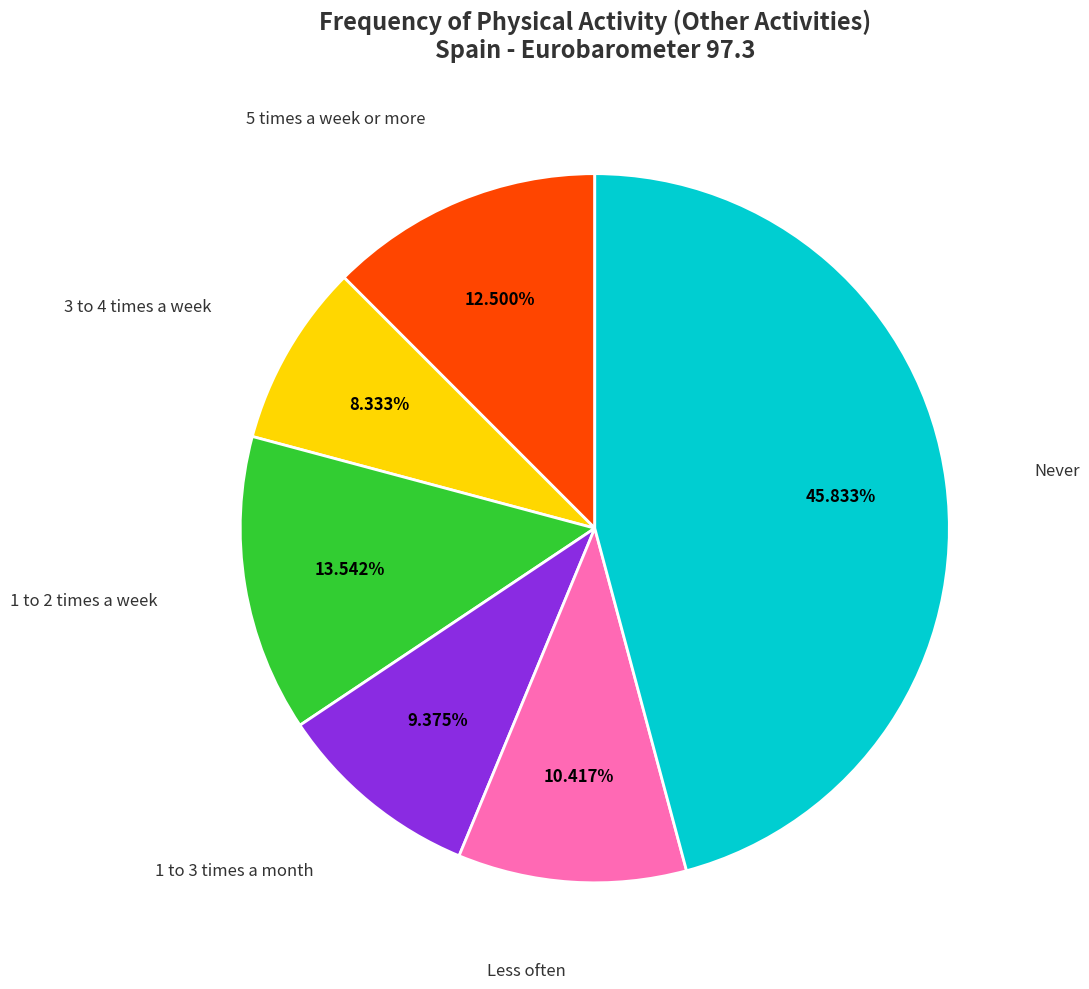

How many segments does this pie chart have?

6